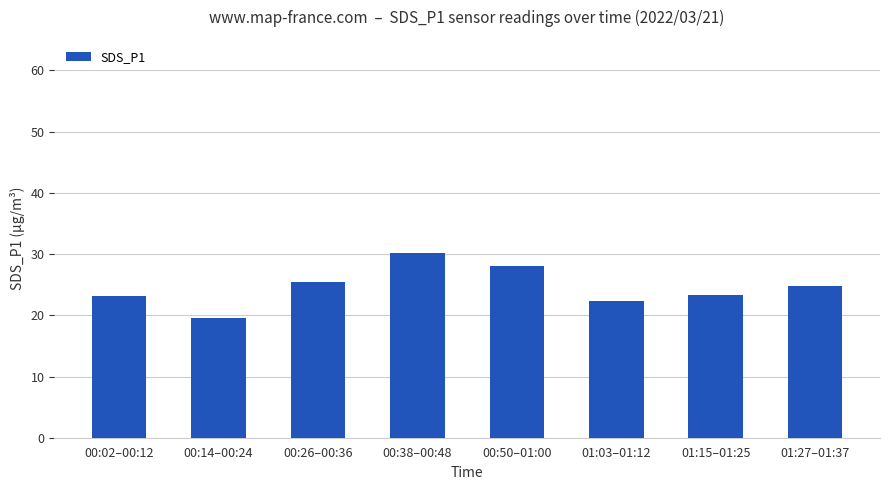

What value does the data have at 01:03–01:12?

22.4